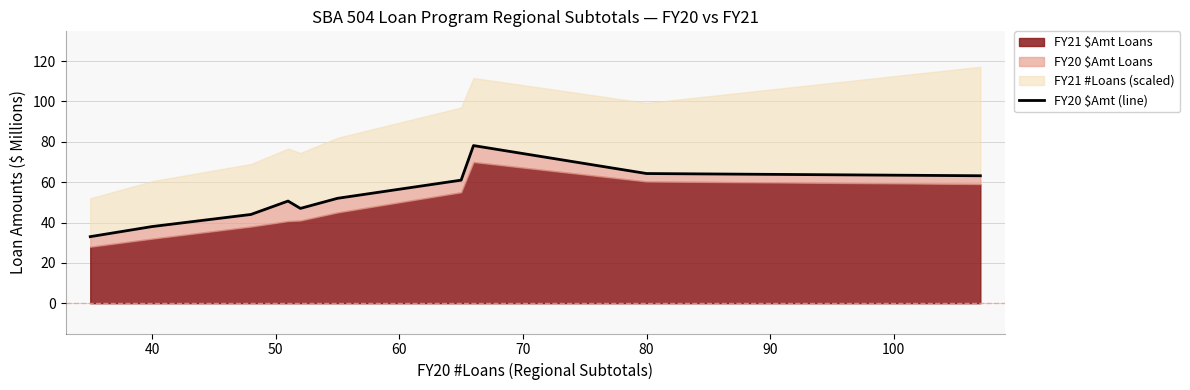

How many interior local valleys (lower than both neighbors) does the data have?

1